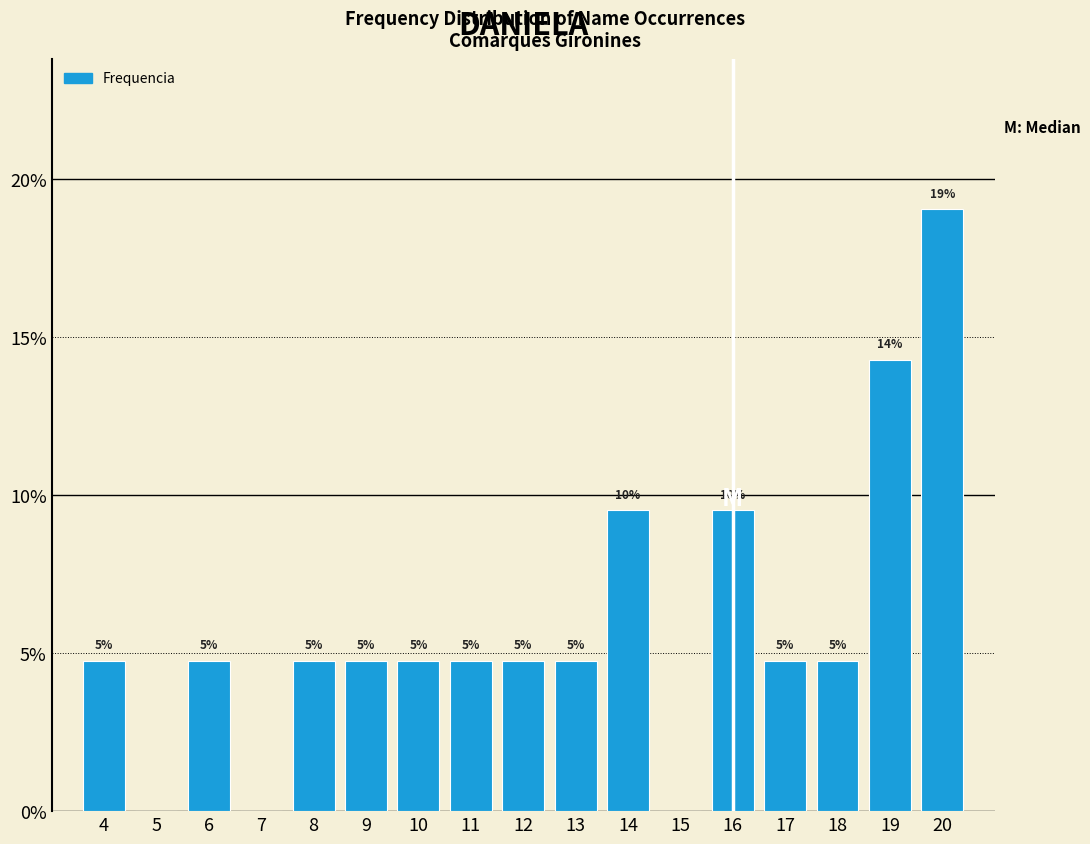

Are the bars horizontal?

No